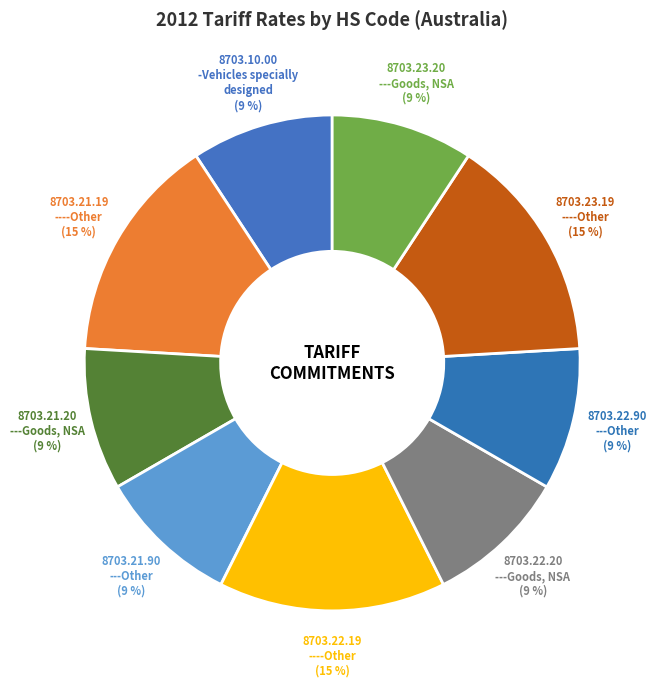

Count the number of slices in the pie.

9